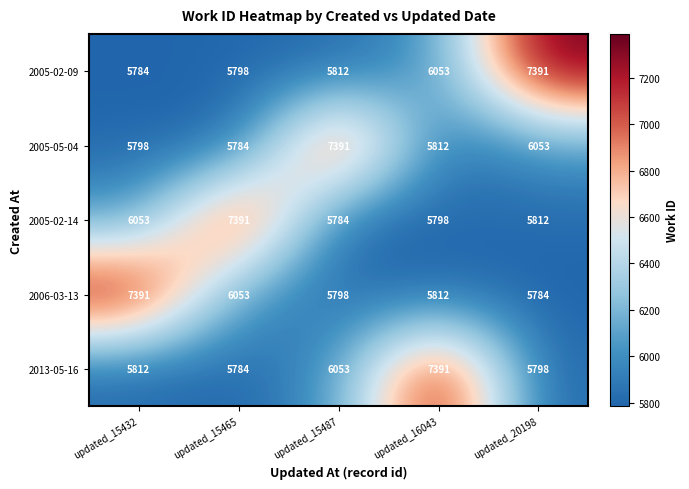

What is the smallest value displayed?

5784